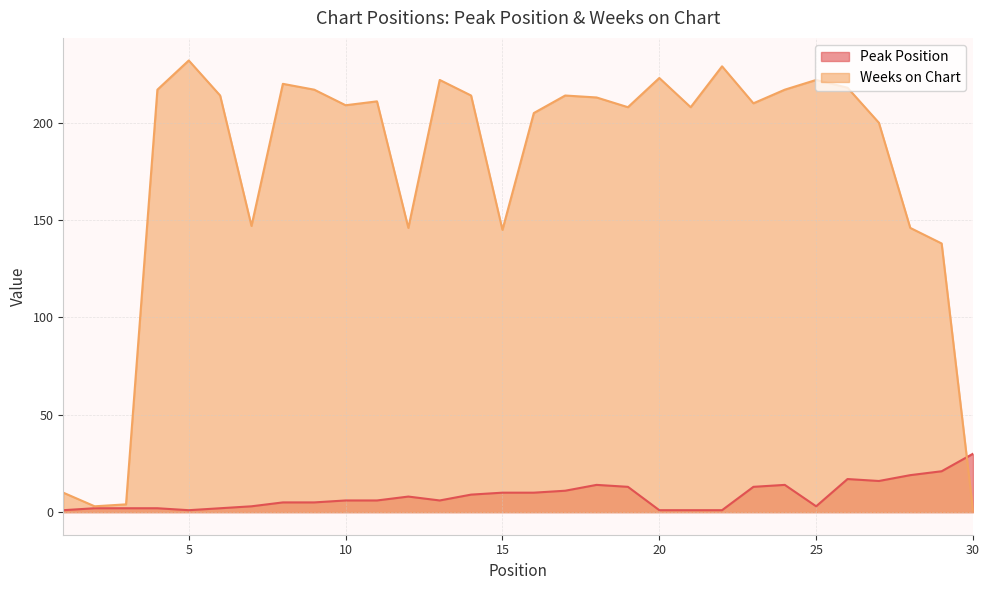

Which category has the highest value across all series?

5